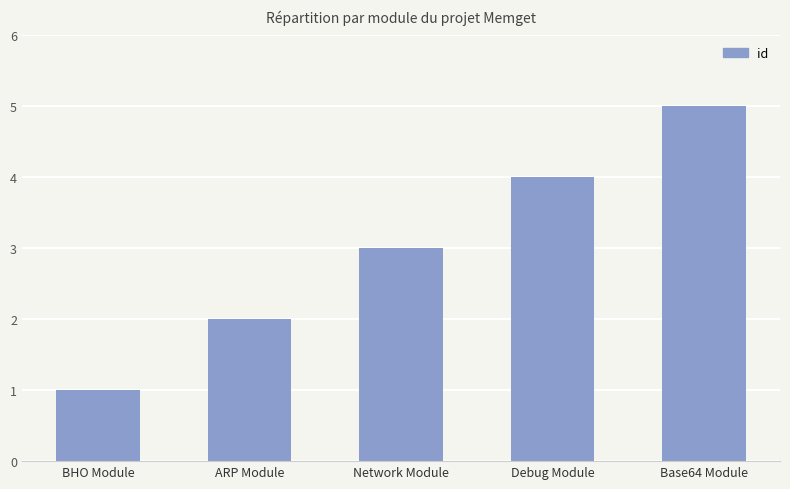

At which category does the chart reach its peak across all series?

Base64 Module